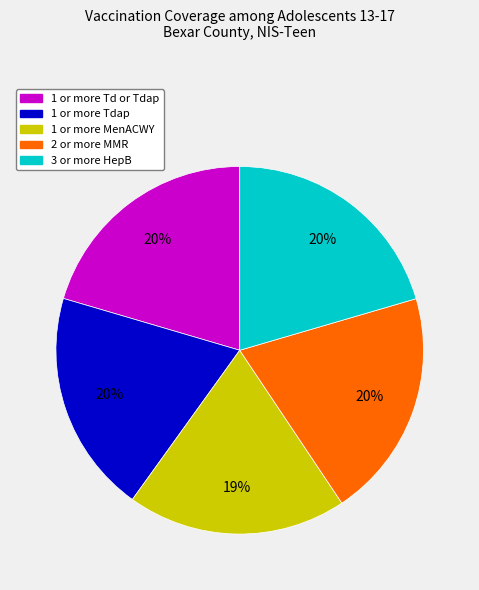

Combined, do 1 or more Td or Tdap and 2 or more MMR account for over 50%?

No